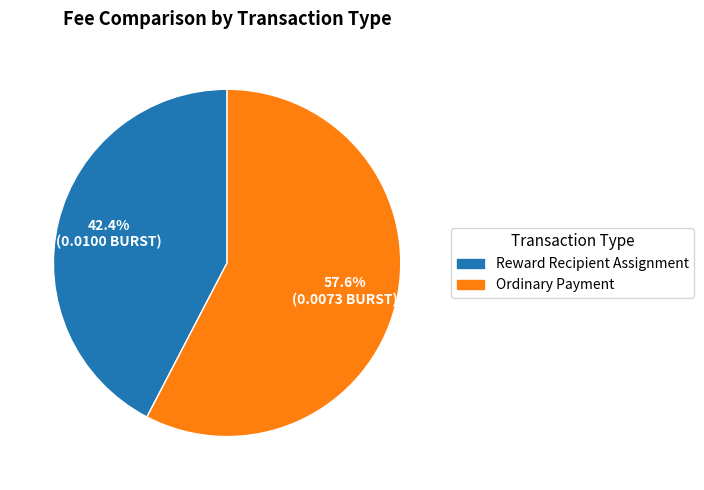

What is the total percentage of Reward Recipient Assignment and Ordinary Payment?

100.0%